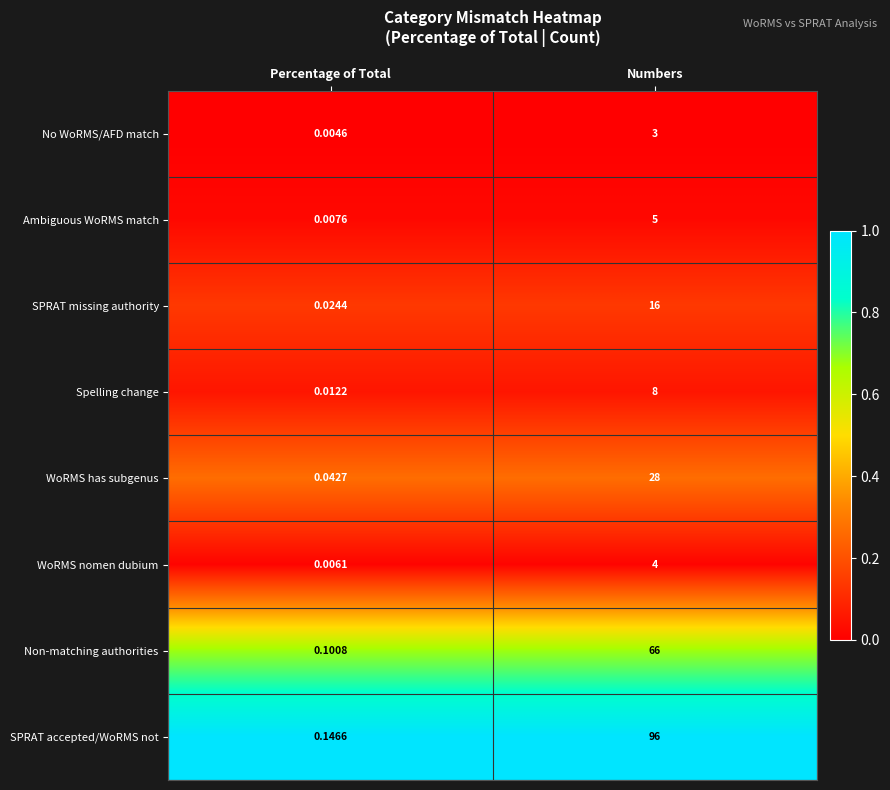

Which category has the highest value across all series?

Numbers